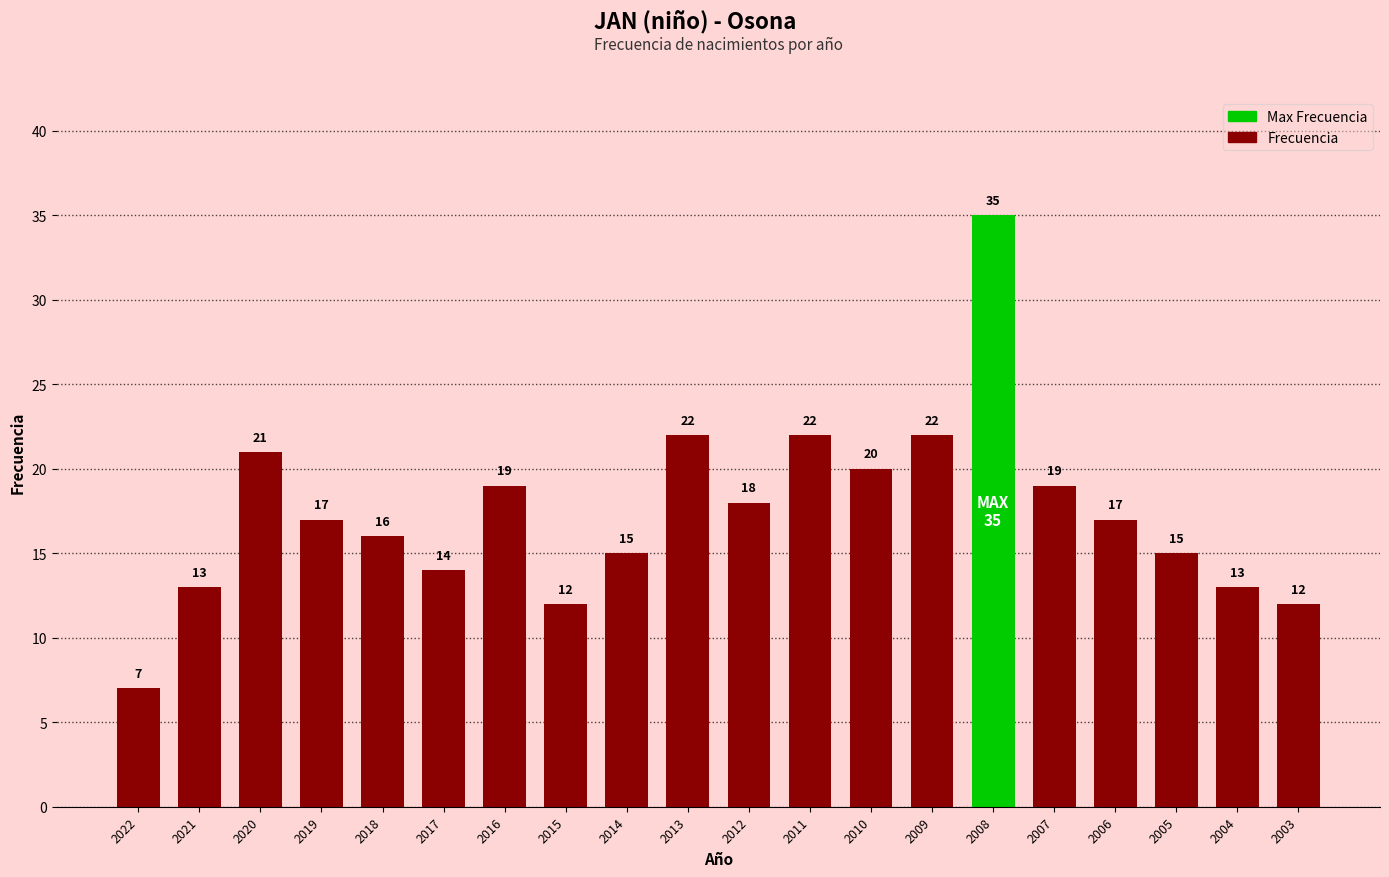

What is the smallest value displayed?

7